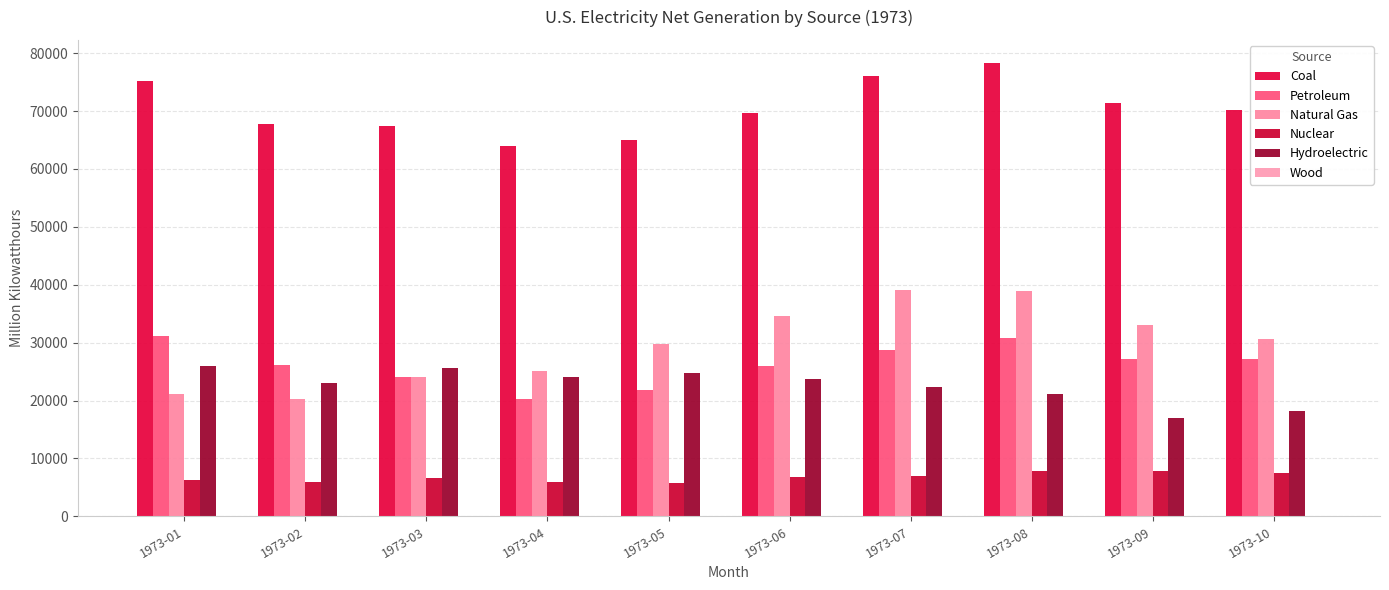

What is the sum of the Petroleum values at 1973-03 and 1973-06?

50032.8